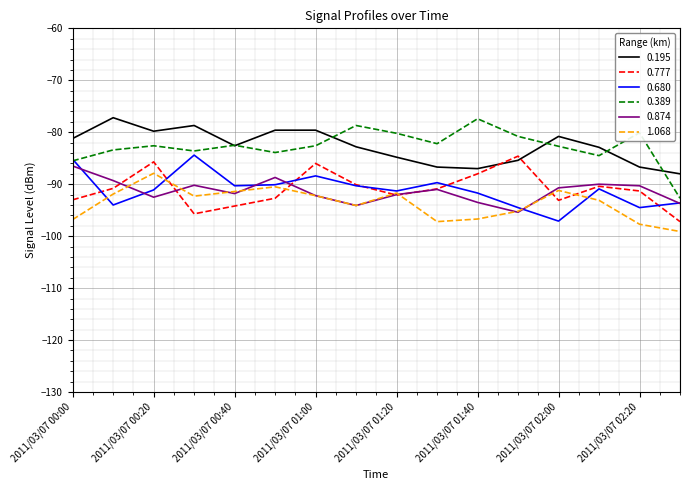

True or false: 0.195 and 1.068 cross at least once.

False